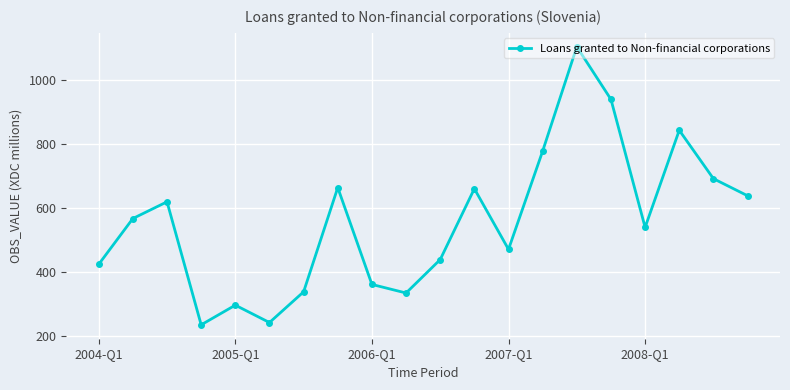

What is the greatest value displayed?

1103.7